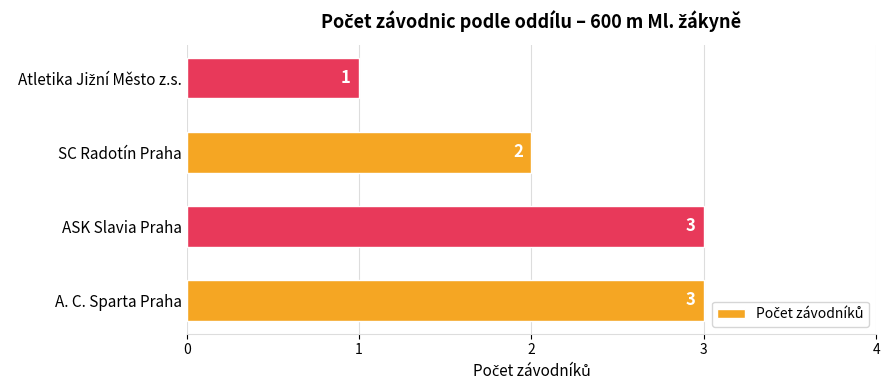

Where is the data nearest to the value 2?

SC Radotín Praha